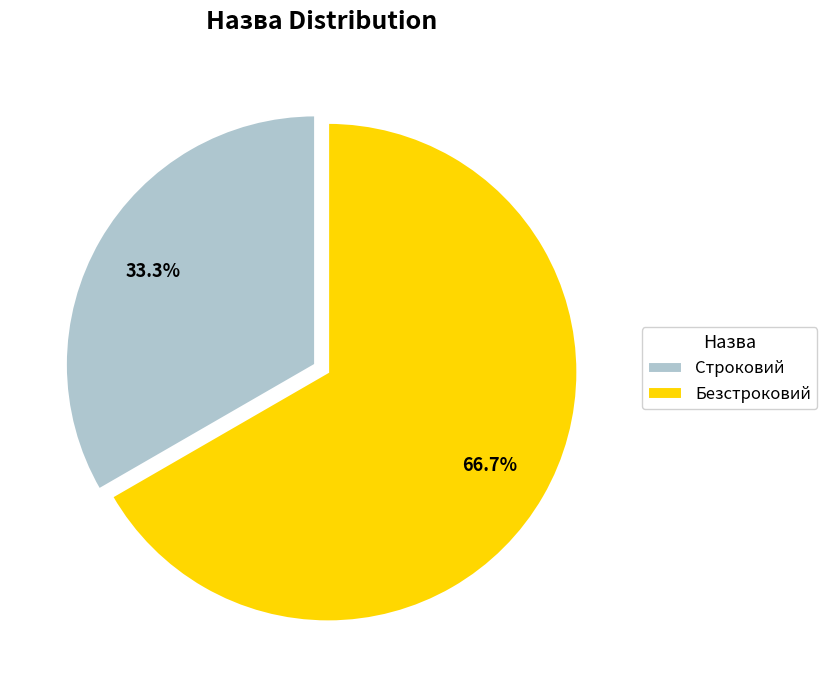

Count the number of slices in the pie.

2